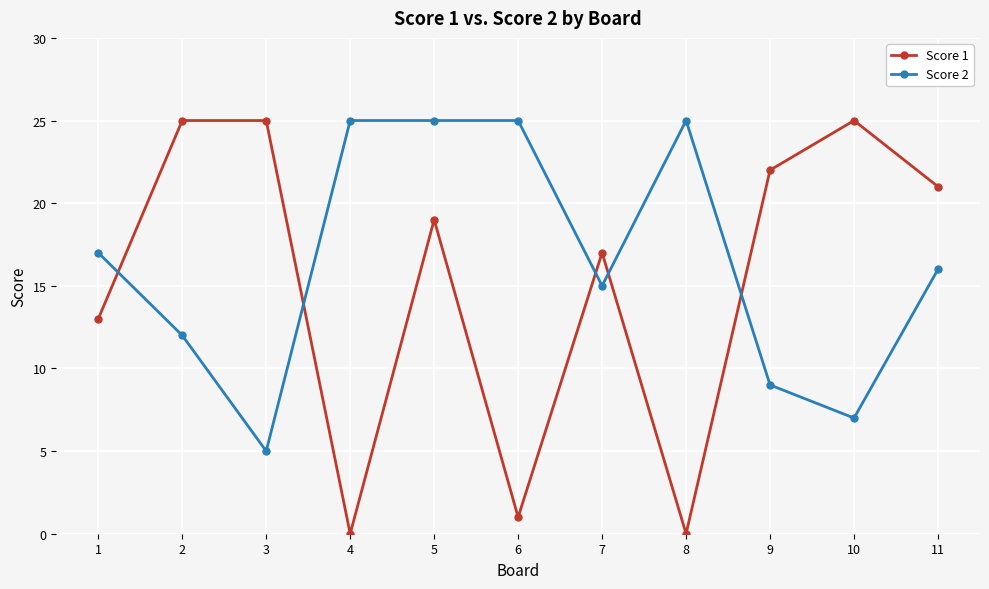

Is it true that Score 2 equals 41 at 8?

False